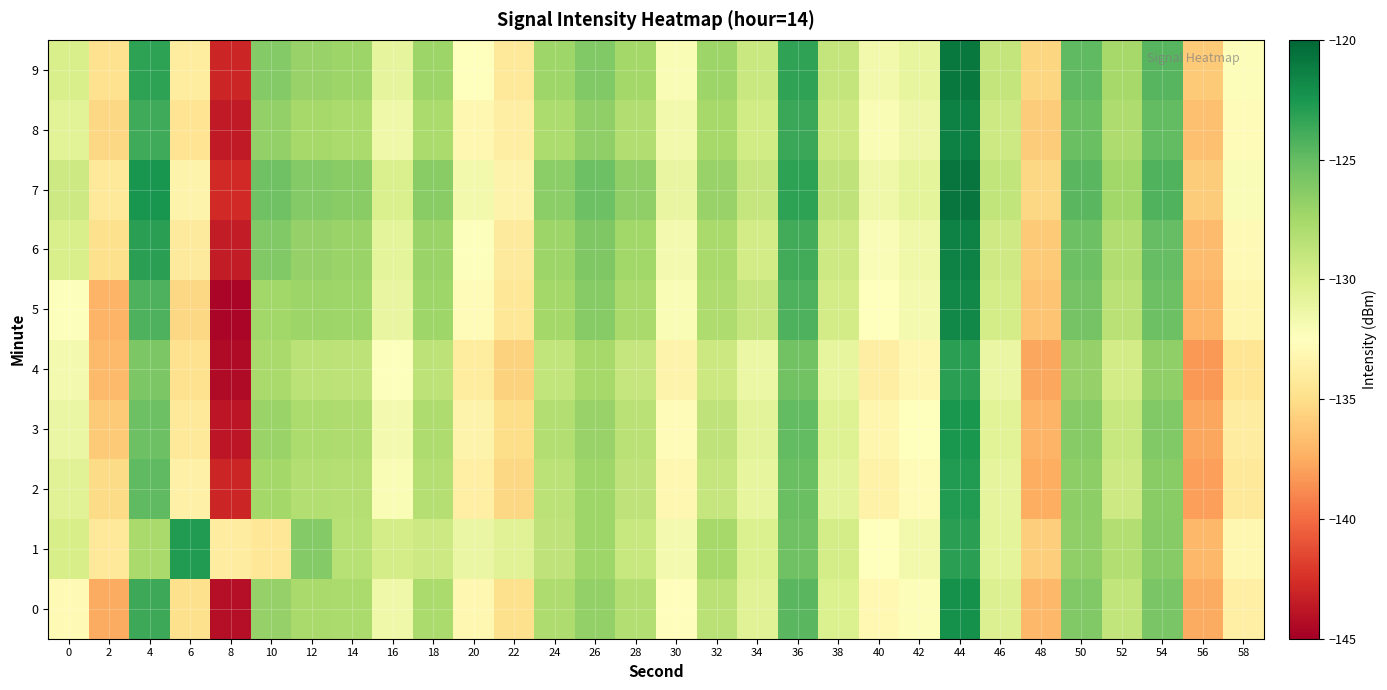

At 58, list the series in order from smallest to largest.

4, 2, 3, 0, 5, 1, 6, 8, 9, 7